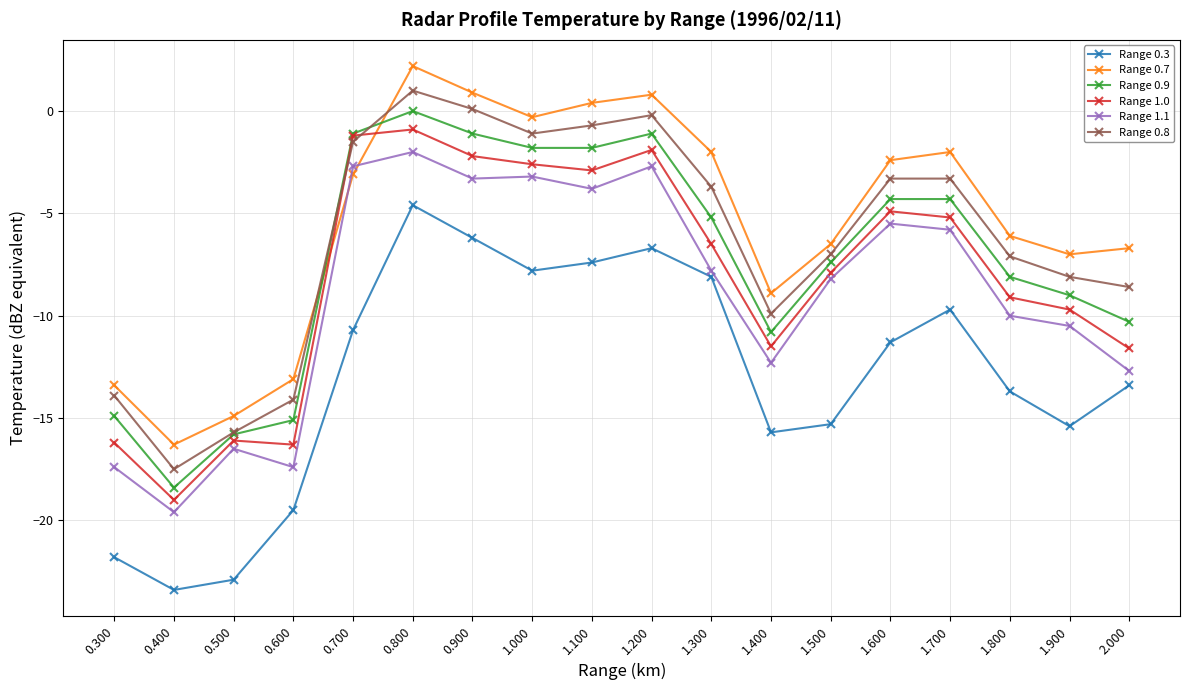

True or false: Range 1.1 has more than 0 interior local peaks.

True